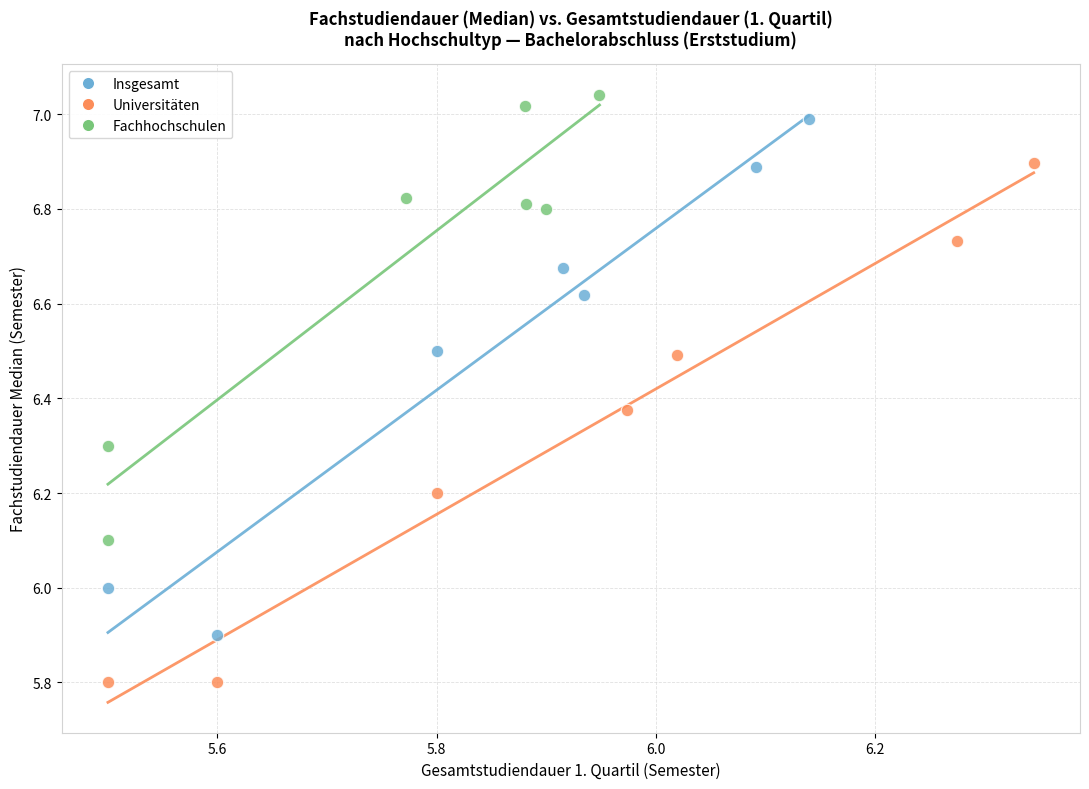

Which series reaches the maximum Y coordinate?

Fachhochschulen